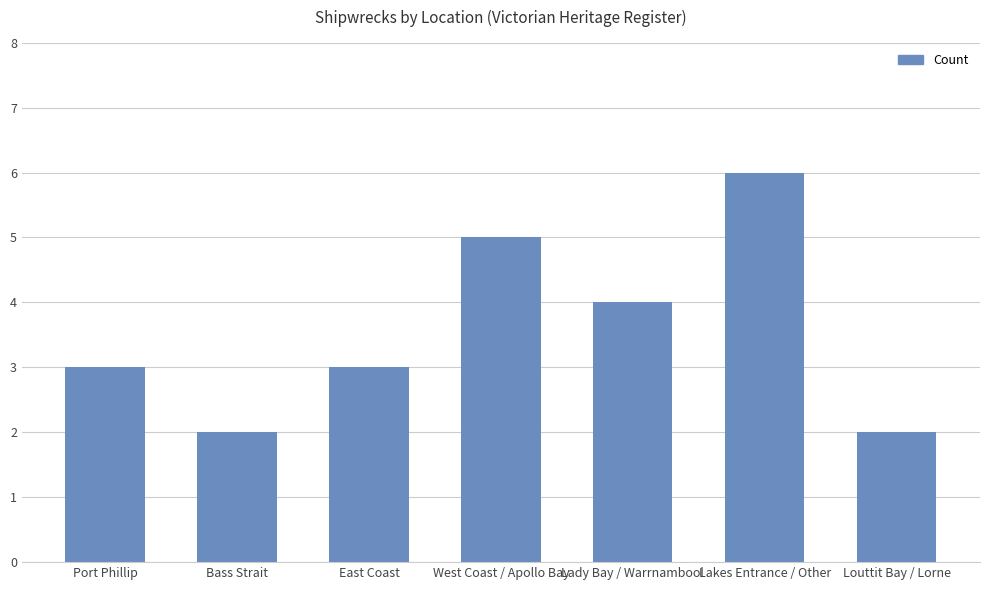

What value does the data have at East Coast?

3